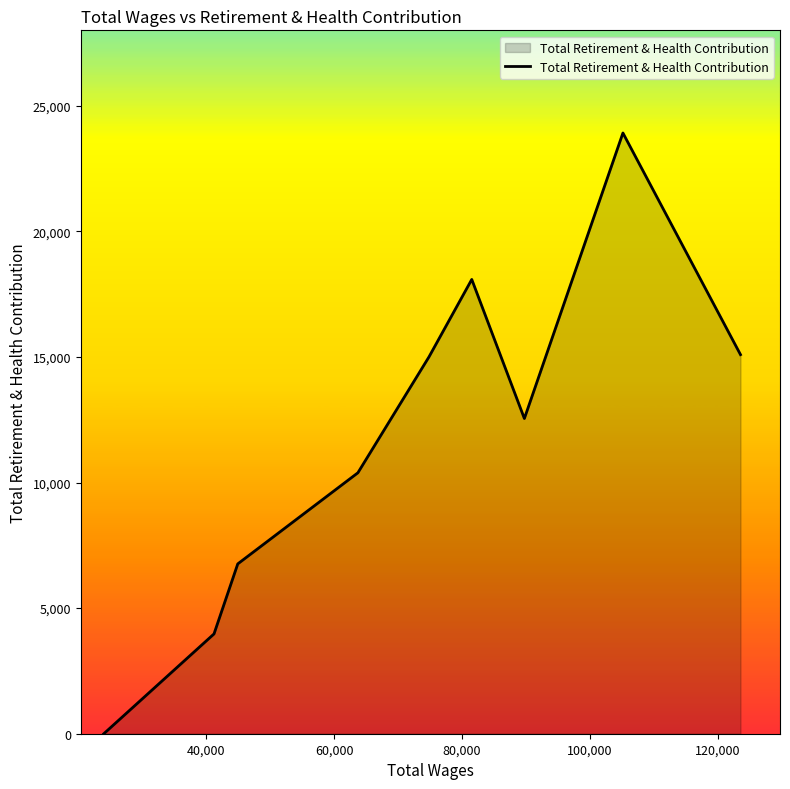

What is the difference between the maximum and minimum values?

23914